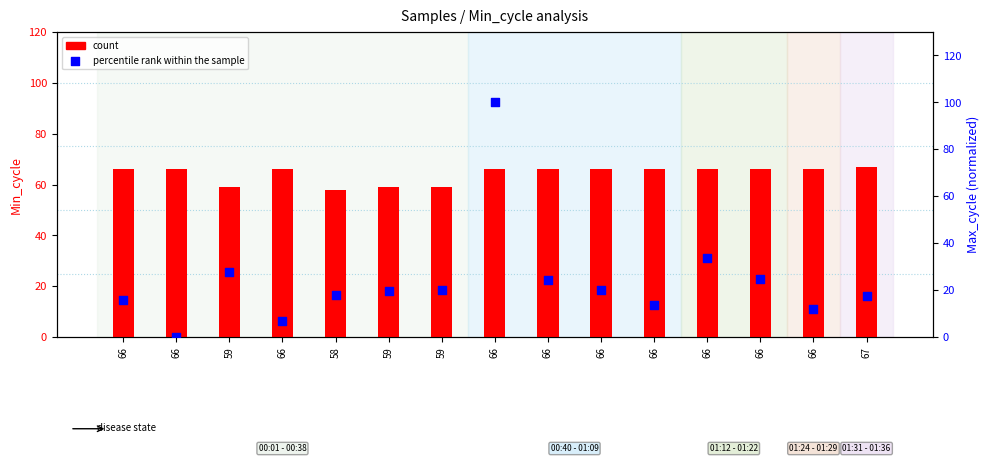

Is the value of count at 66 greater than the value of percentile rank within the sample at 66?

Yes